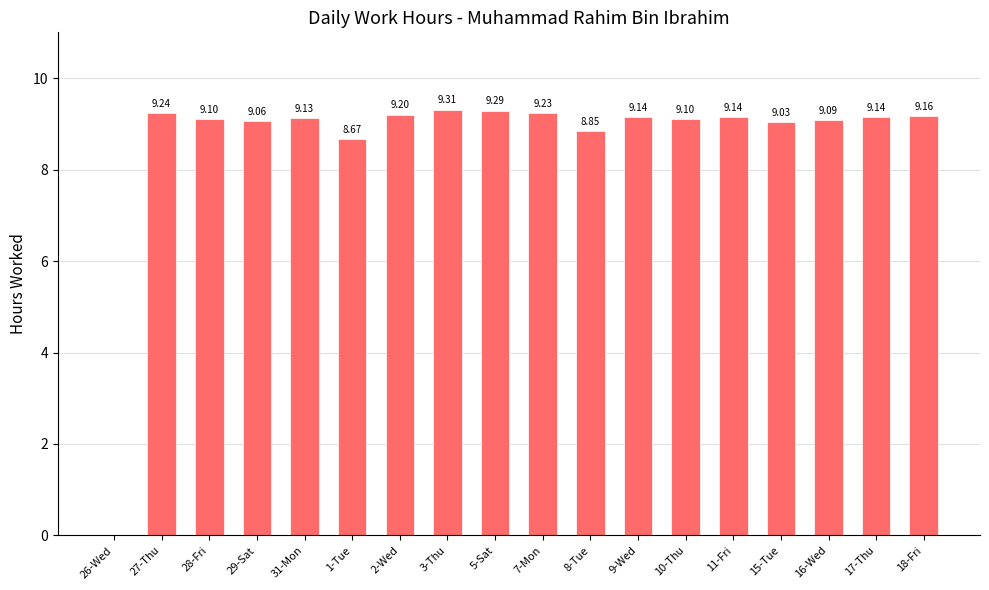

Which label corresponds to the largest value in the chart?

3-Thu